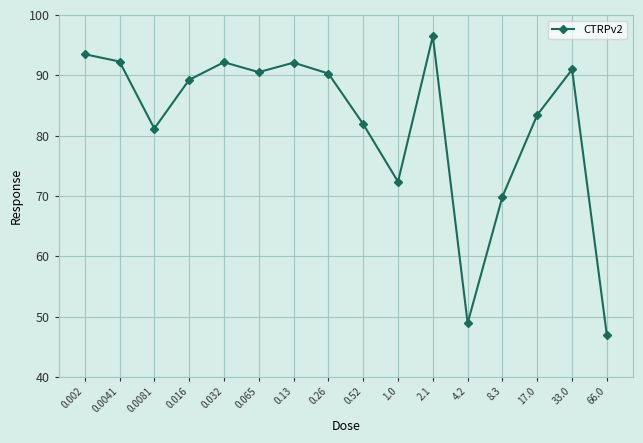

The chart shows a value of 11.6 at 4.2. True or false?

False